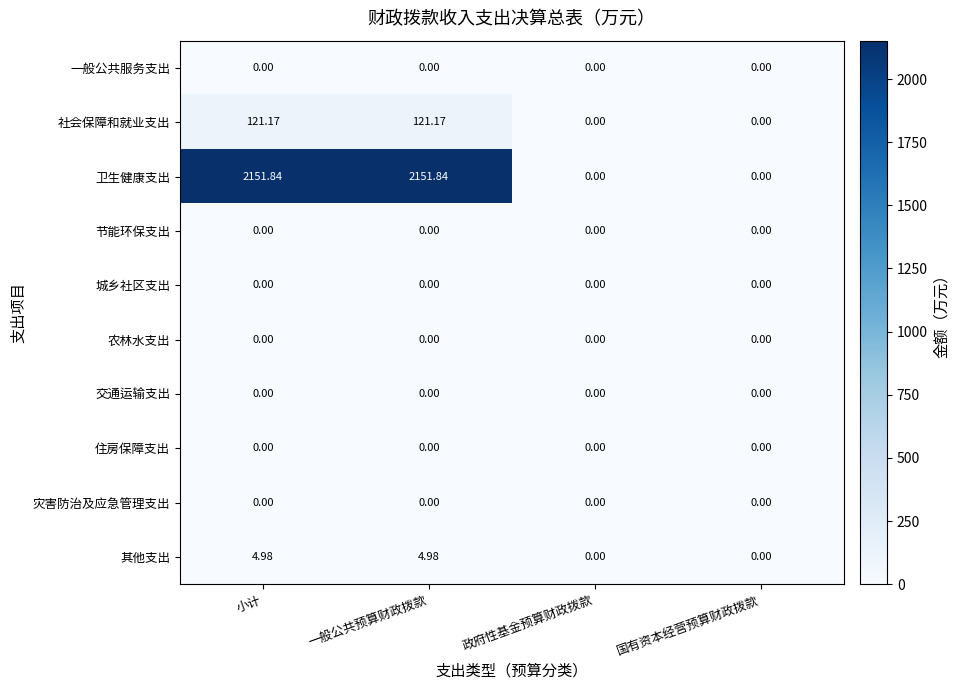

Which series has the widest spread of values?

卫生健康支出